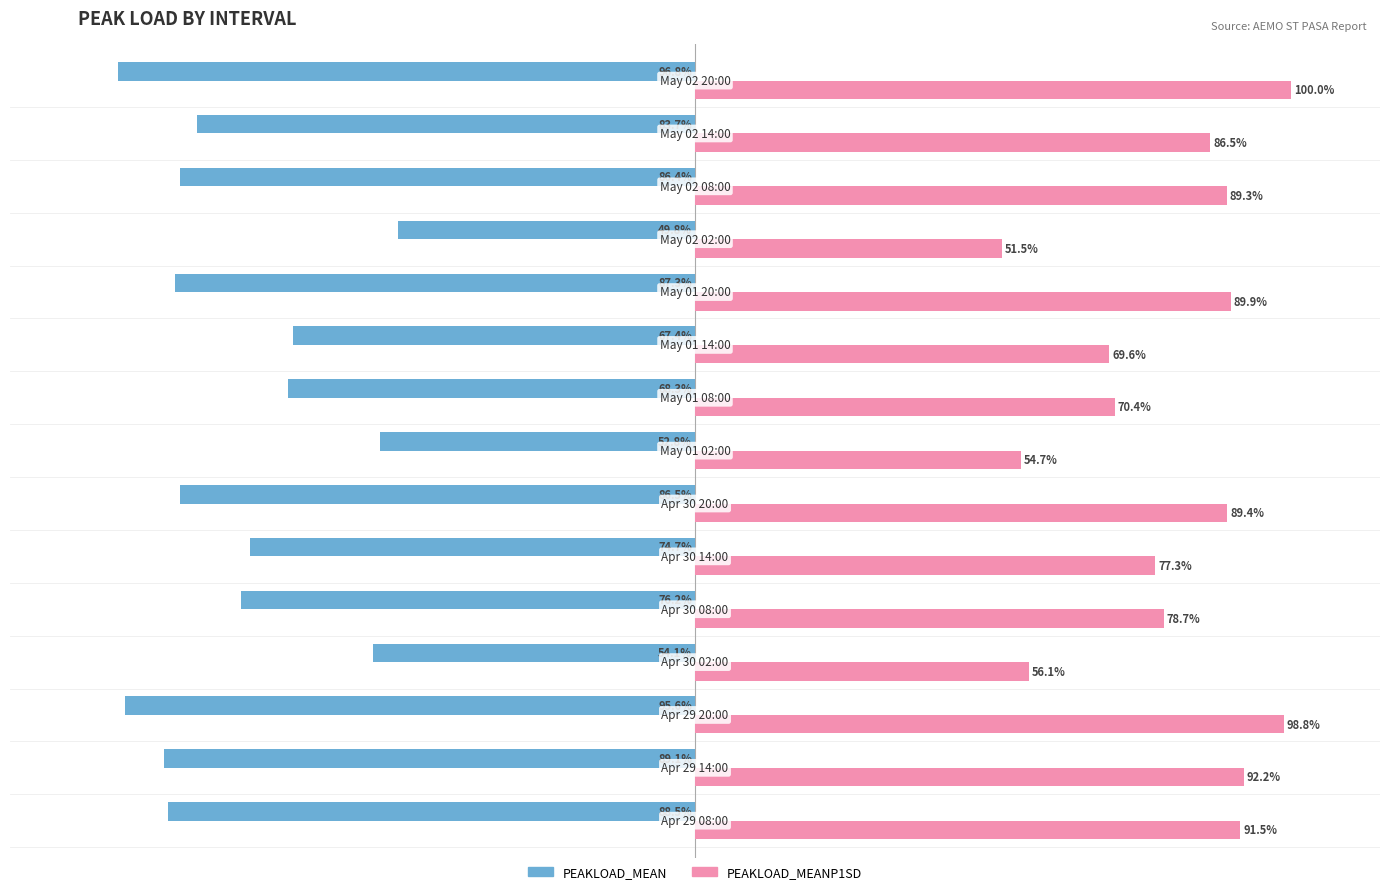

Which series has the largest total across all categories?

PEAKLOAD_MEANP1SD